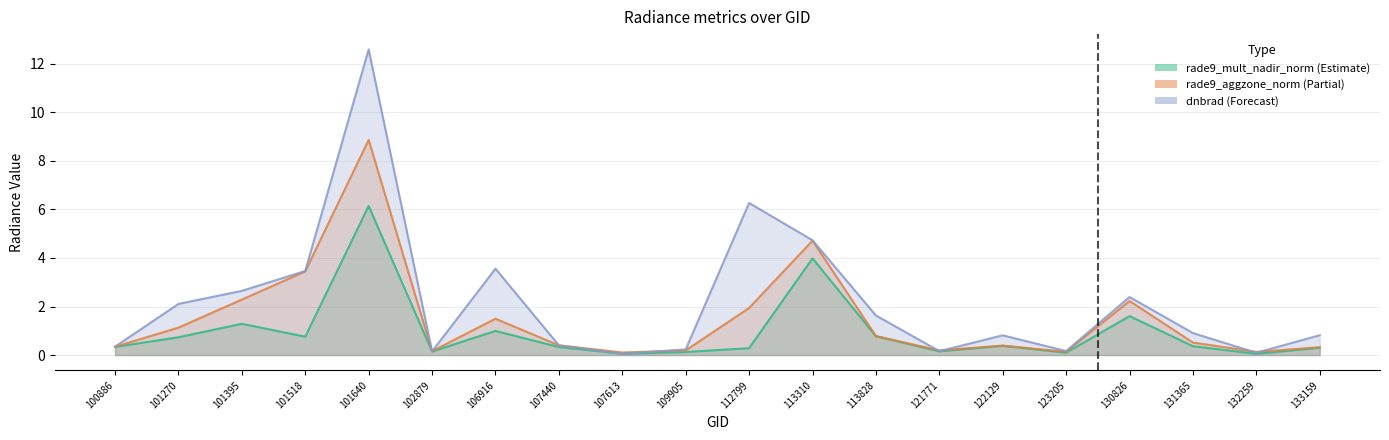

Reading left to right, what are all the values shown in this chart?

rade9_mult_nadir_norm: 100886=0.3	101270=0.7	101395=1.3	101518=0.8	101640=6.1	102879=0.1	106916=1.0	107440=0.3	107613=0.1	109905=0.1	112799=0.3	113310=4.0	113828=0.8	121771=0.2	122129=0.4	123205=0.1	130826=1.6	131365=0.4	132259=0.1	133159=0.3
rade9_aggzone_norm: 100886=0.3	101270=1.1	101395=2.3	101518=3.4	101640=8.9	102879=0.2	106916=1.5	107440=0.4	107613=0.1	109905=0.2	112799=1.9	113310=4.7	113828=0.8	121771=0.2	122129=0.4	123205=0.1	130826=2.2	131365=0.5	132259=0.1	133159=0.3
dnbrad: 100886=0.3	101270=2.1	101395=2.6	101518=3.5	101640=12.6	102879=0.1	106916=3.6	107440=0.4	107613=0.1	109905=0.2	112799=6.3	113310=4.7	113828=1.6	121771=0.2	122129=0.8	123205=0.2	130826=2.4	131365=0.9	132259=0.1	133159=0.8